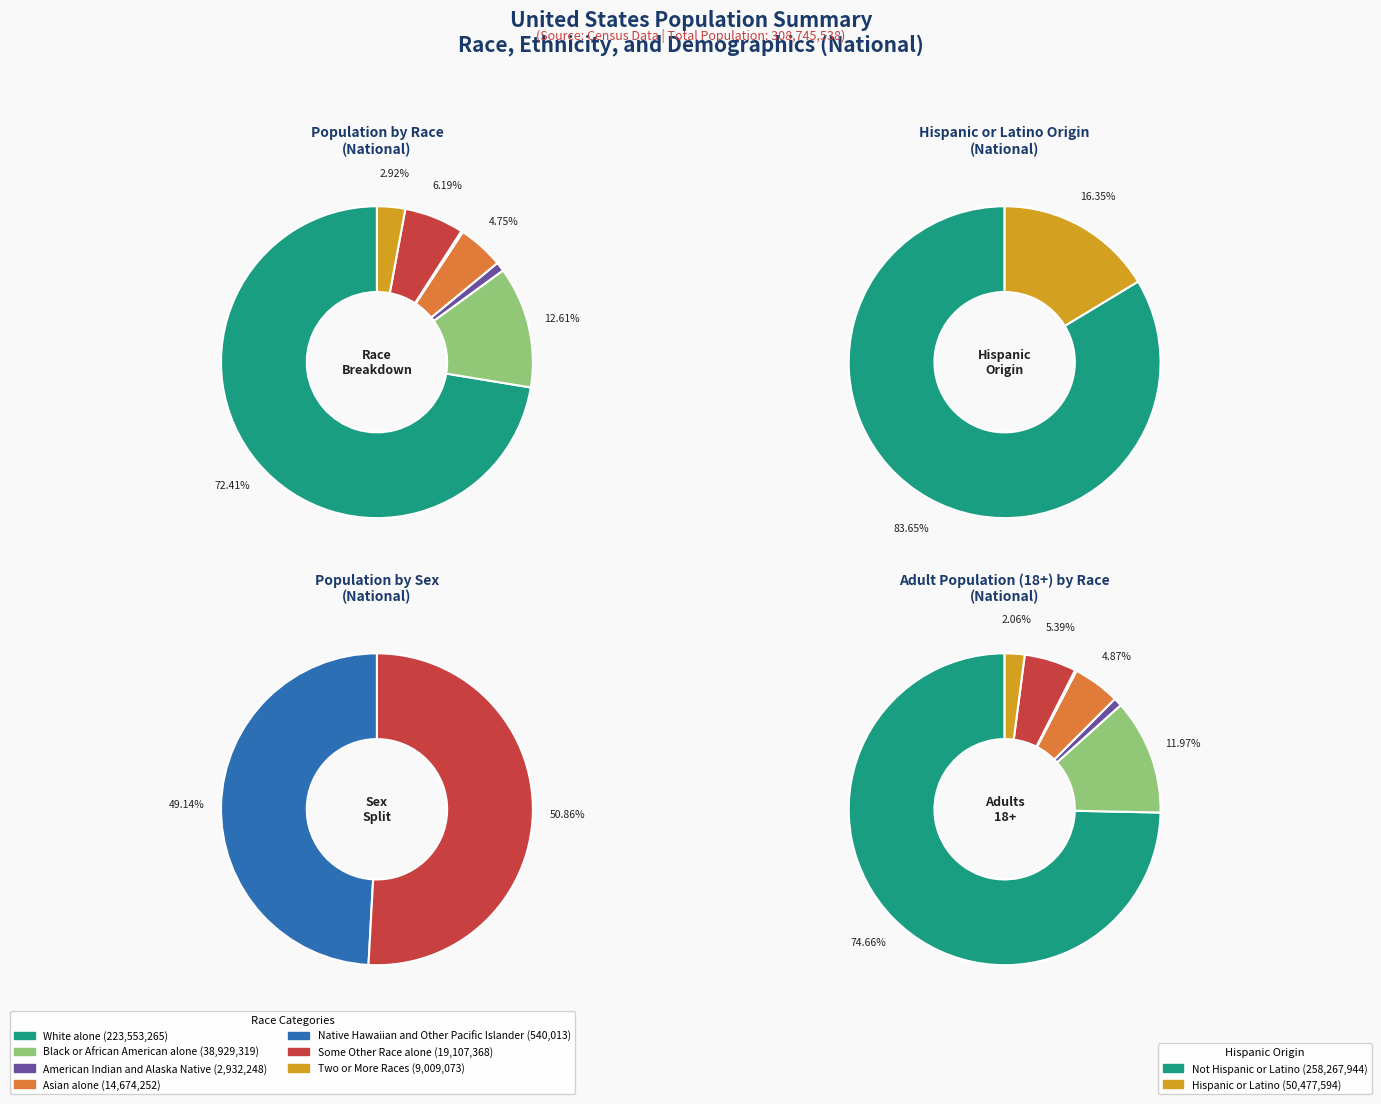

What is the ratio of the value at Some Other Race alone to the value at Native Hawaiian and Other Pacific Islander?

35.4